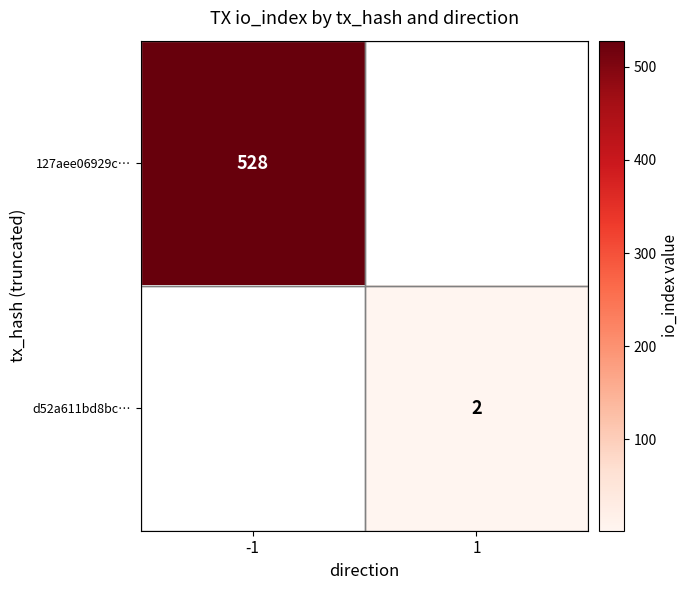

The d52a611bd8bc… series shows 2 at 1. True or false?

True